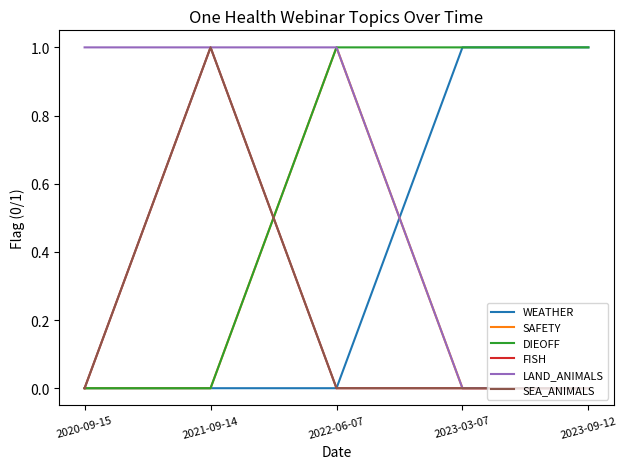

Is this an area chart (filled region under the line)?

No